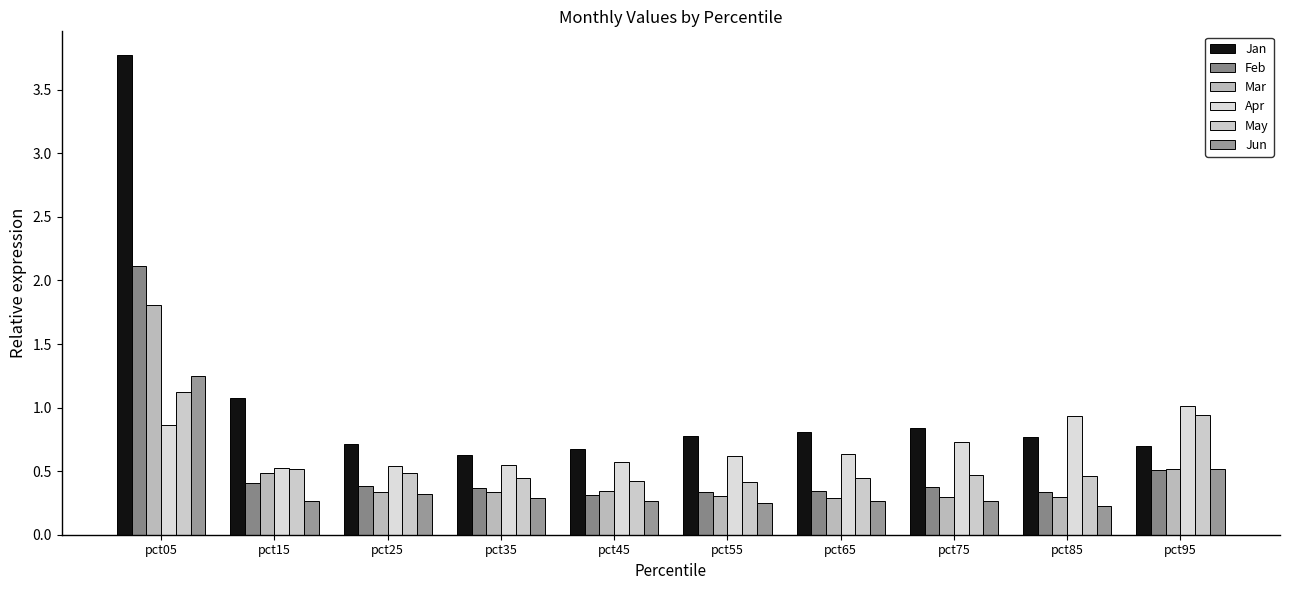

Reading right to left, transcribe all the data shown in this chart.

Jan: pct95=0.7	pct85=0.8	pct75=0.8	pct65=0.8	pct55=0.8	pct45=0.7	pct35=0.6	pct25=0.7	pct15=1.1	pct05=3.8
Feb: pct95=0.5	pct85=0.3	pct75=0.4	pct65=0.3	pct55=0.3	pct45=0.3	pct35=0.4	pct25=0.4	pct15=0.4	pct05=2.1
Mar: pct95=0.5	pct85=0.3	pct75=0.3	pct65=0.3	pct55=0.3	pct45=0.3	pct35=0.3	pct25=0.3	pct15=0.5	pct05=1.8
Apr: pct95=1.0	pct85=0.9	pct75=0.7	pct65=0.6	pct55=0.6	pct45=0.6	pct35=0.5	pct25=0.5	pct15=0.5	pct05=0.9
May: pct95=0.9	pct85=0.5	pct75=0.5	pct65=0.4	pct55=0.4	pct45=0.4	pct35=0.4	pct25=0.5	pct15=0.5	pct05=1.1
Jun: pct95=0.5	pct85=0.2	pct75=0.3	pct65=0.3	pct55=0.2	pct45=0.3	pct35=0.3	pct25=0.3	pct15=0.3	pct05=1.3